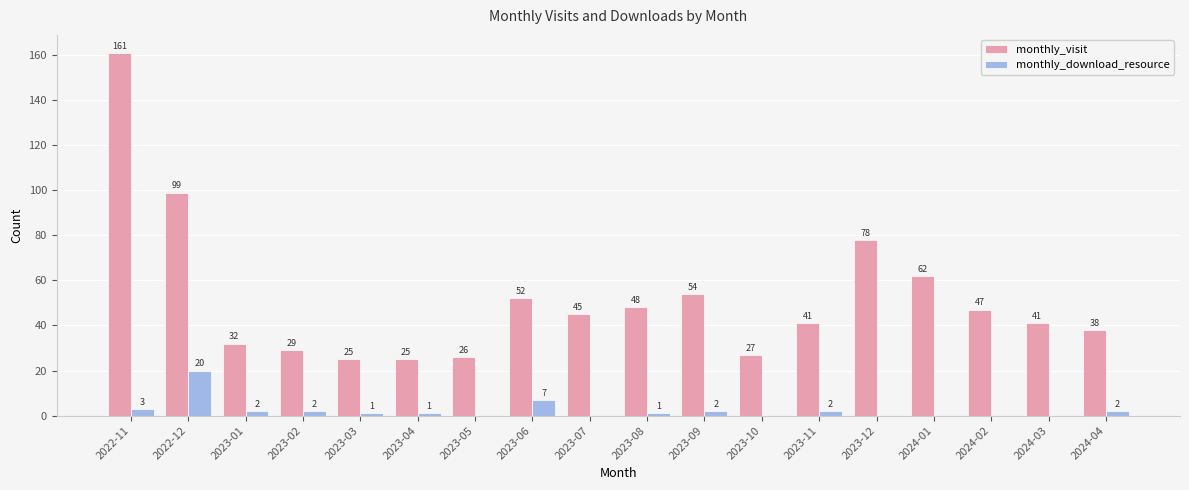

What are all the series names shown in the legend?

monthly_visit, monthly_download_resource